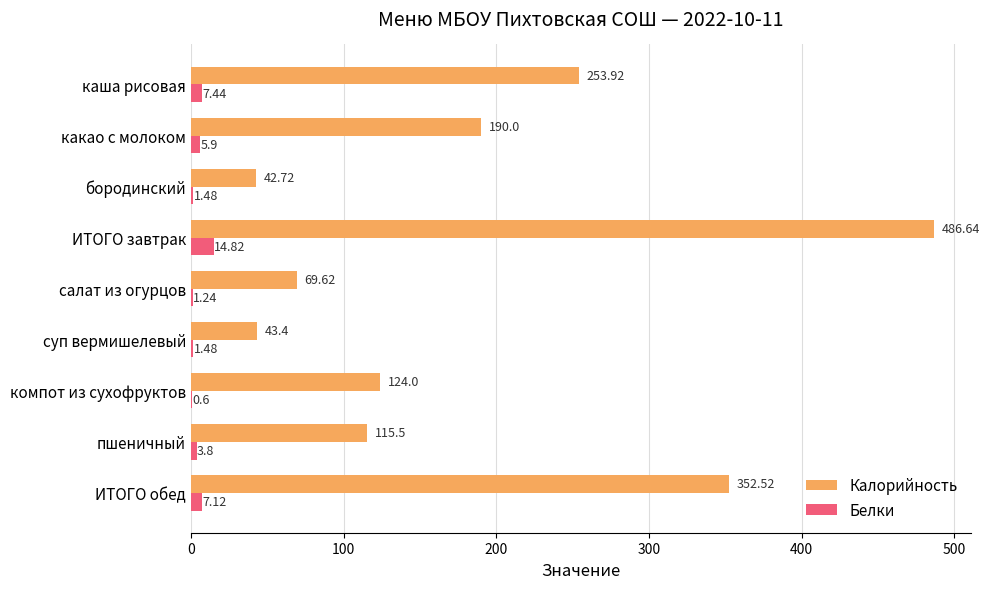

What are all the series names shown in the legend?

Калорийность, Белки